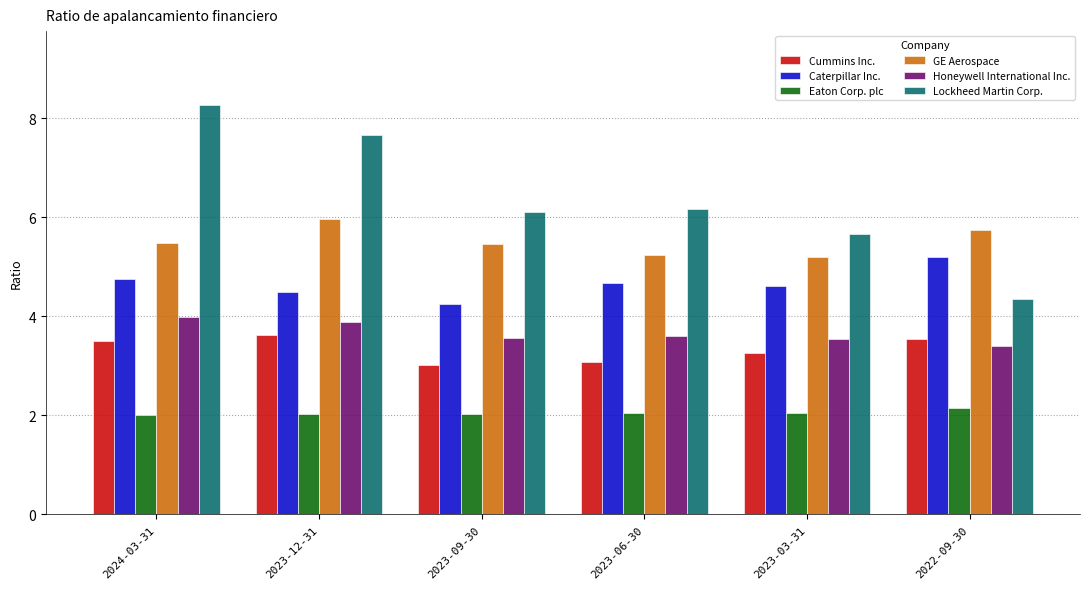

Which label corresponds to the largest value in the chart?

2024-03-31